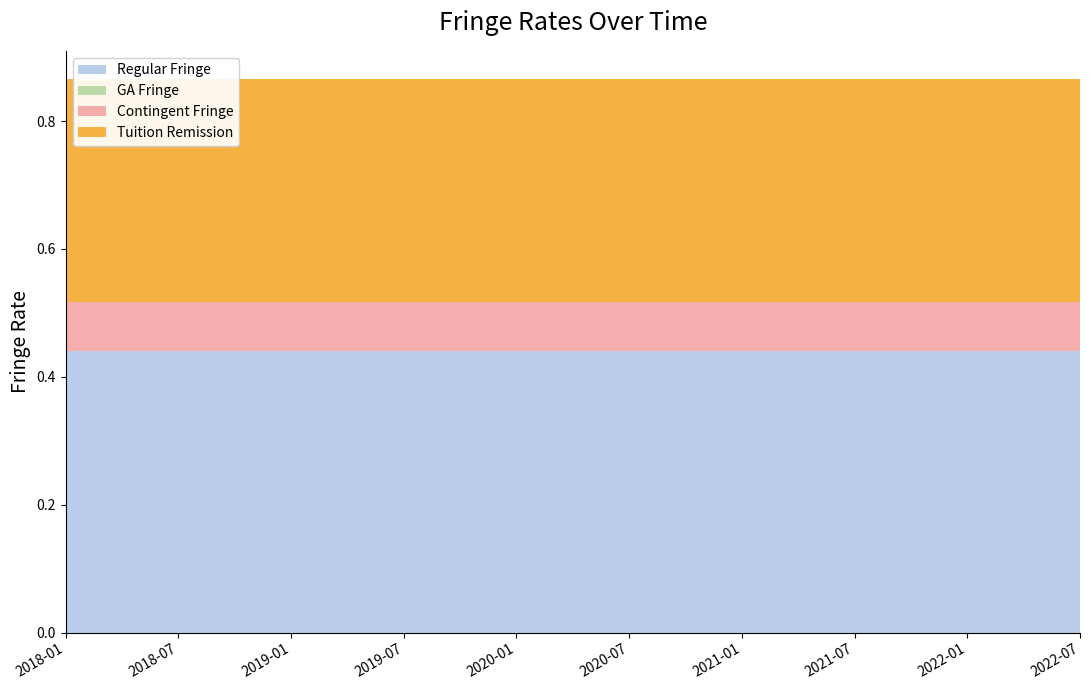

Reading right to left, list all the values displayed in this chart.

Regular Fringe: 0.4	0.4	0.4	0.4	0.4	0.4	0.4	0.4	0.4	0.4	0.4	0.4	0.4	0.4	0.4	0.4	0.4	0.4	0.4
GA Fringe: 0.0	0.0	0.0	0.0	0.0	0.0	0.0	0.0	0.0	0.0	0.0	0.0	0.0	0.0	0.0	0.0	0.0	0.0	0.0
Contingent Fringe: 0.1	0.1	0.1	0.1	0.1	0.1	0.1	0.1	0.1	0.1	0.1	0.1	0.1	0.1	0.1	0.1	0.1	0.1	0.1
Tuition Remission: 0.3	0.3	0.3	0.3	0.3	0.3	0.3	0.3	0.3	0.3	0.3	0.3	0.3	0.3	0.3	0.3	0.3	0.3	0.3